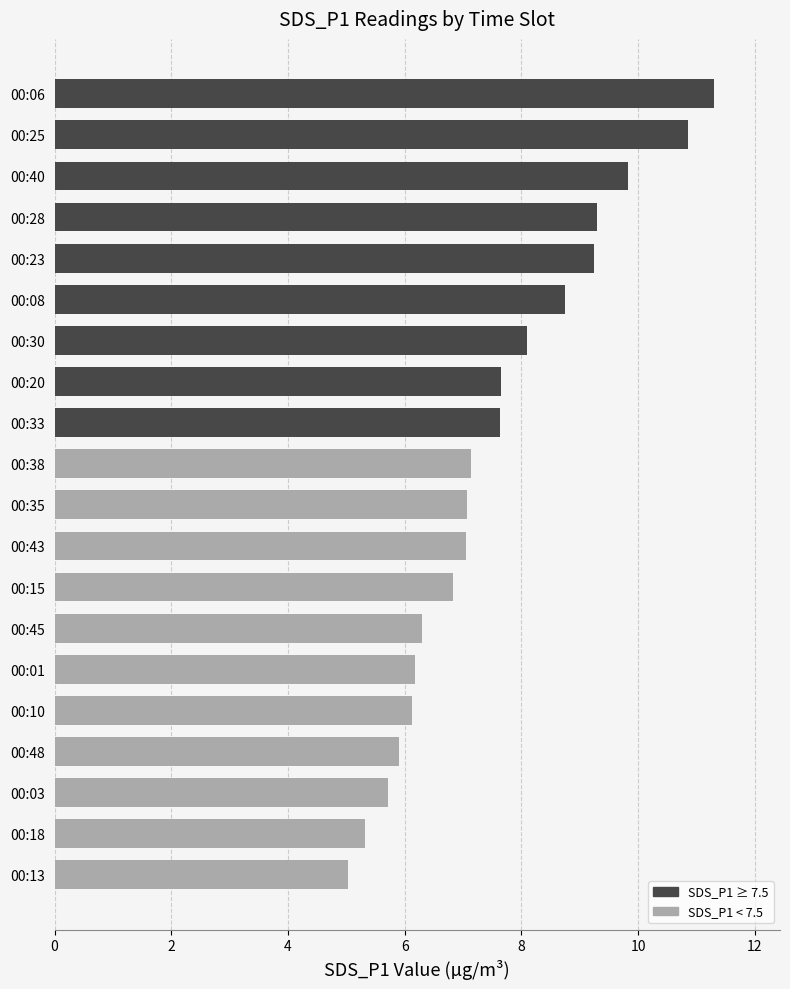

What is the greatest value displayed?

11.3